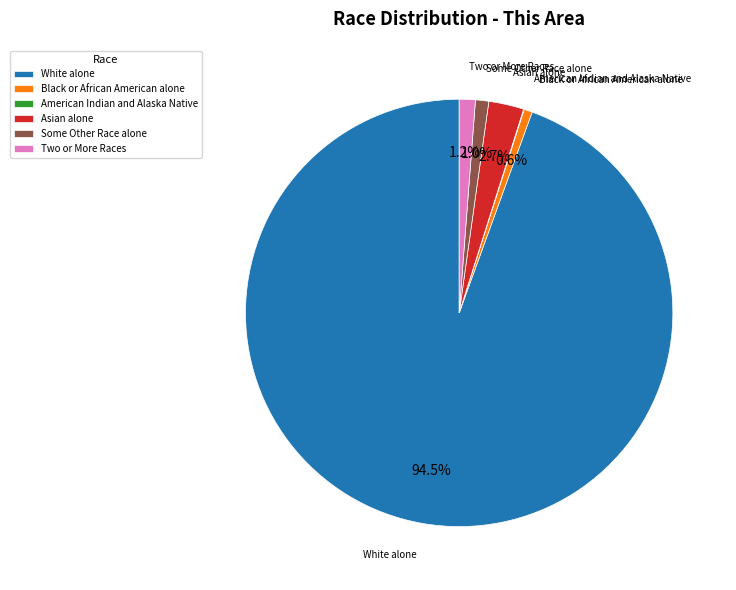

To the nearest percent, what percentage of the pie is Two or More Races?

1%